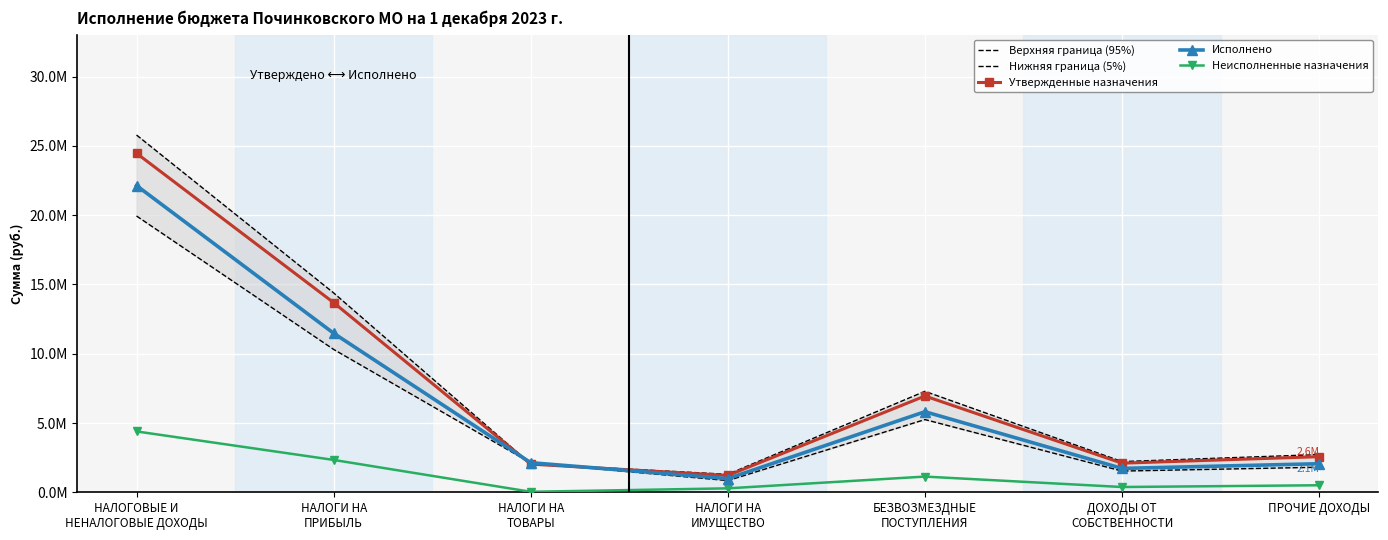

Where is the first local maximum for Исполнено?

БЕЗВОЗМЕЗДНЫЕ
ПОСТУПЛЕНИЯ